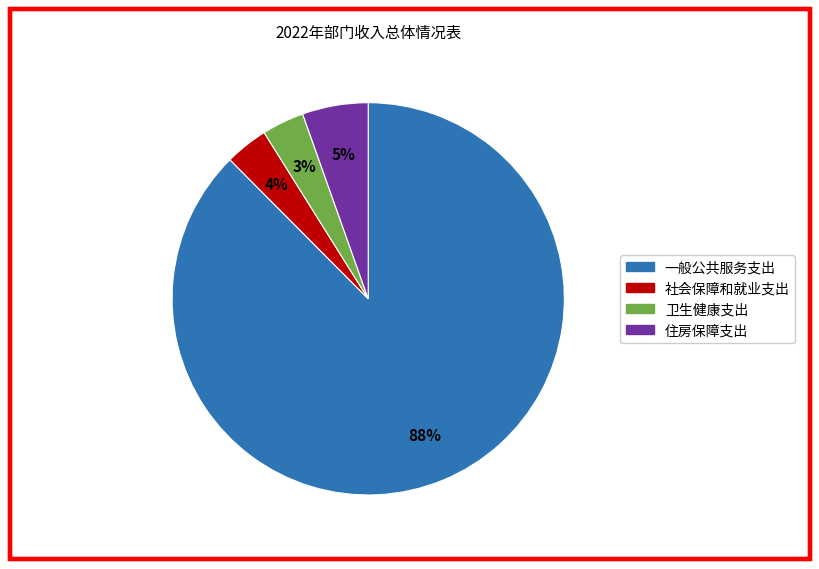

Which has a higher value, 住房保障支出 or 一般公共服务支出?

一般公共服务支出